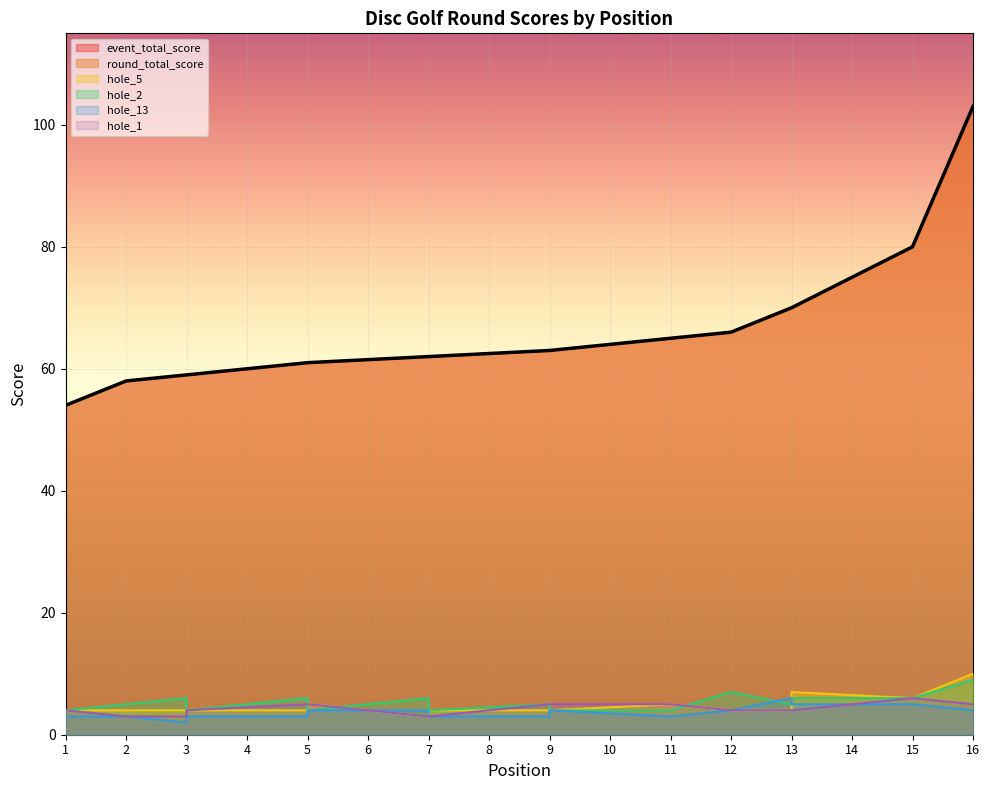

Where is hole_2 nearest to the value 6?

3